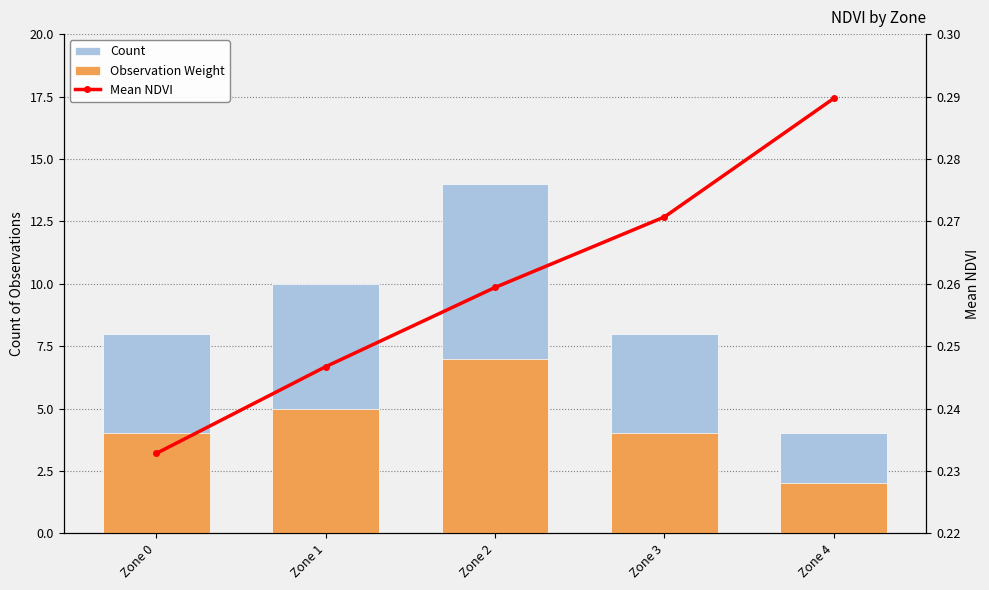

What is the sum of all Observation Weight values?

22.0